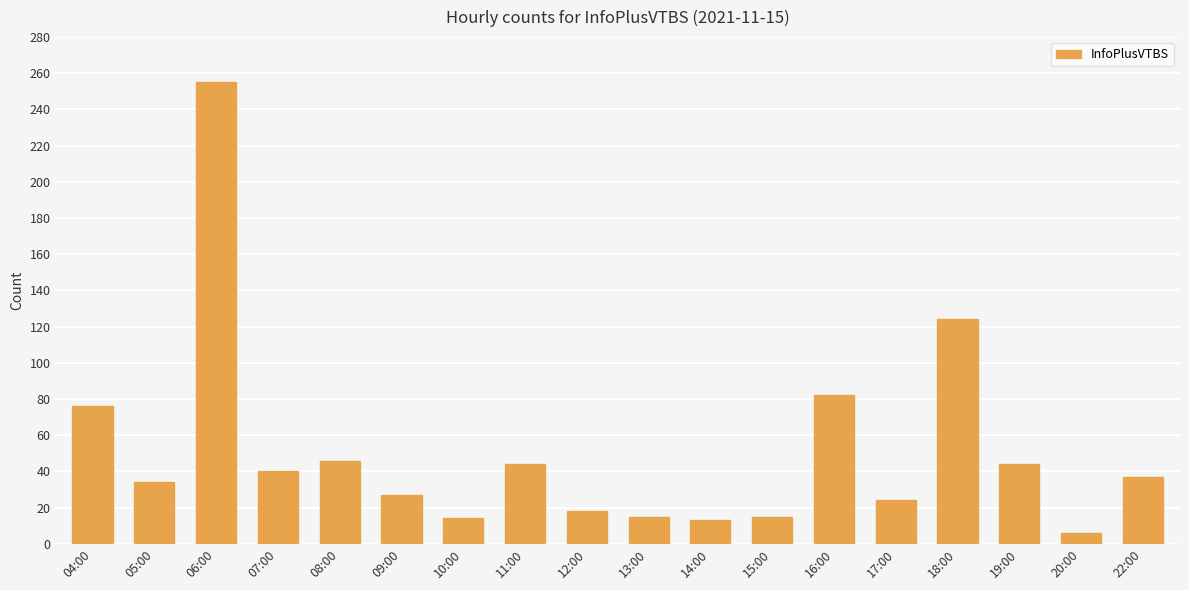

Read the value at 11:00, to the nearest 10.

40